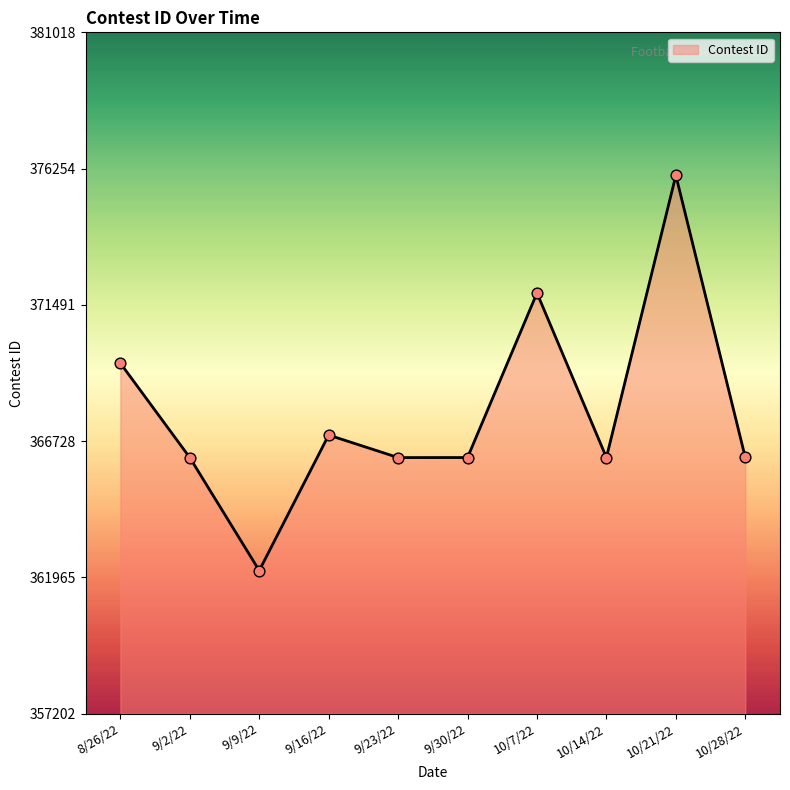

What is the change in value from 10/14/22 to 10/21/22?

+9864